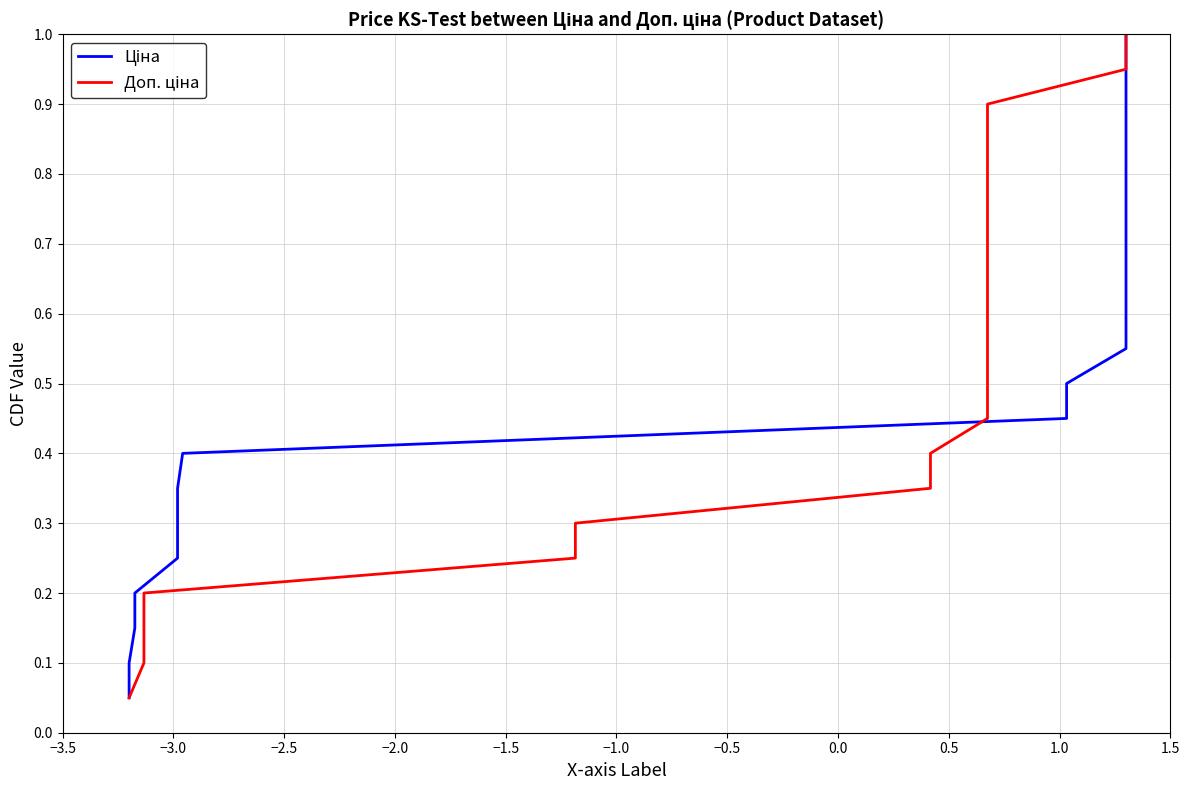

The Доп. ціна series shows 0.1 at −3.5. True or false?

False